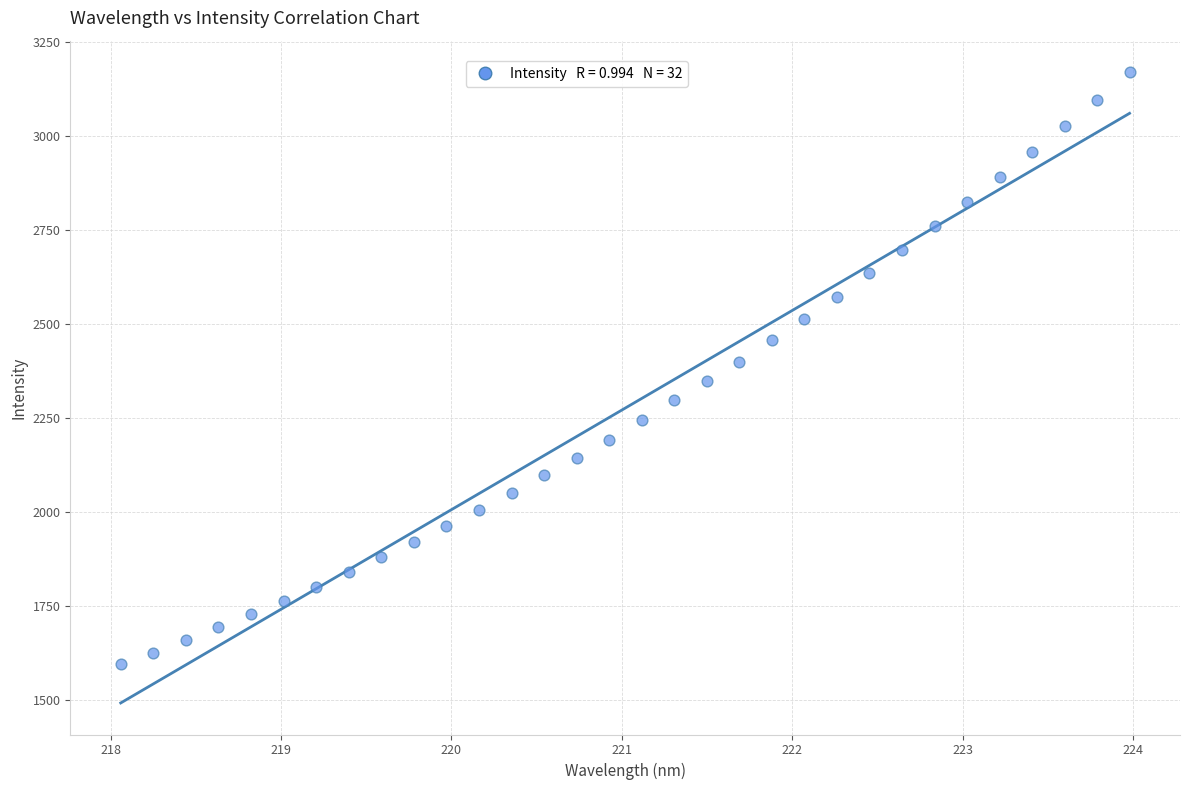

What is the range of X values (max minus min)?

5.9